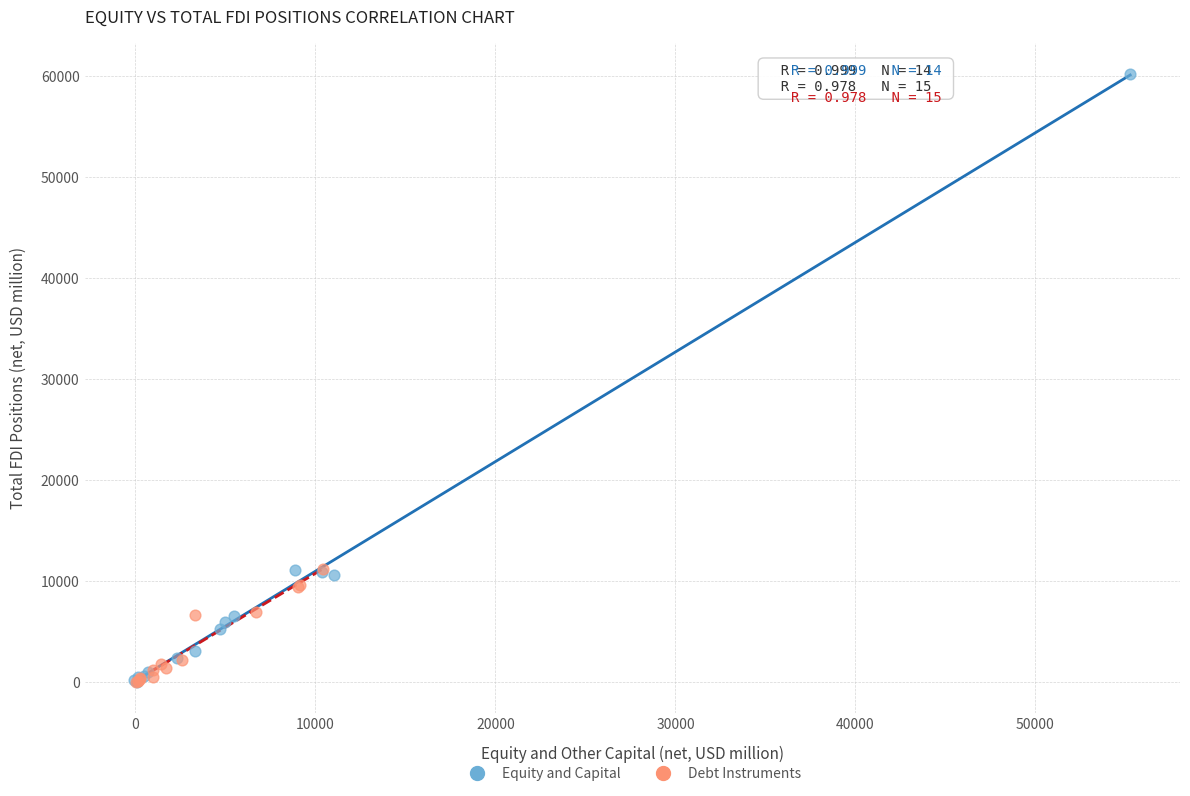

Which series reaches the maximum Y coordinate?

Equity and Capital